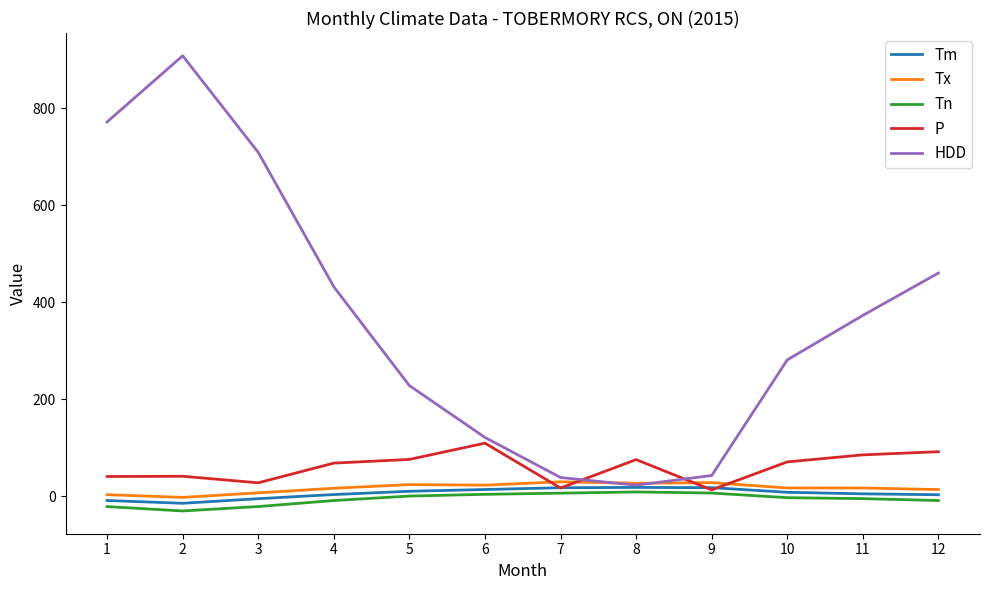

What are all the series names shown in the legend?

Tm, Tx, Tn, P, HDD